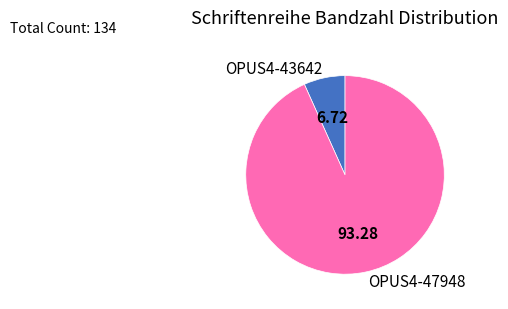

What is the ratio of the value at OPUS4-47948 to the value at OPUS4-43642?

13.9